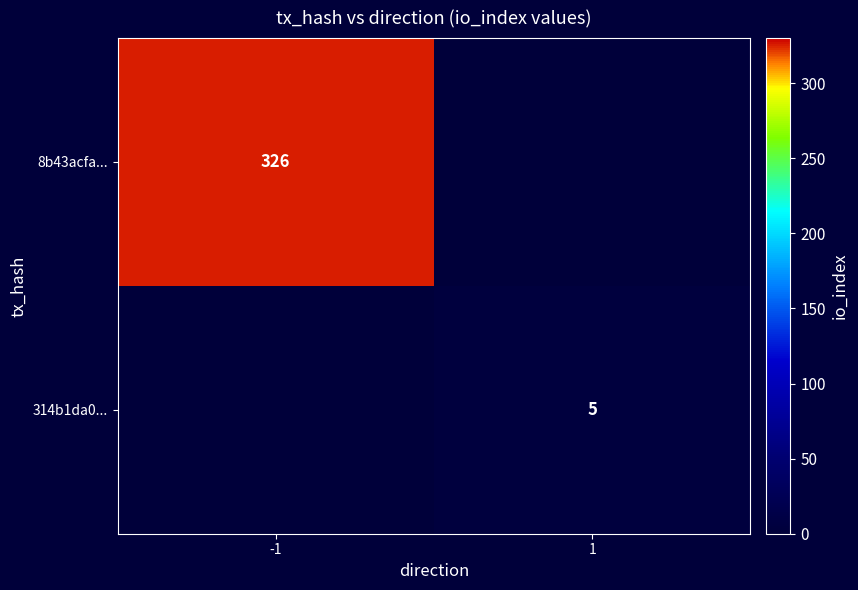

Is it true that 314b1da0... equals 5 at 1?

True